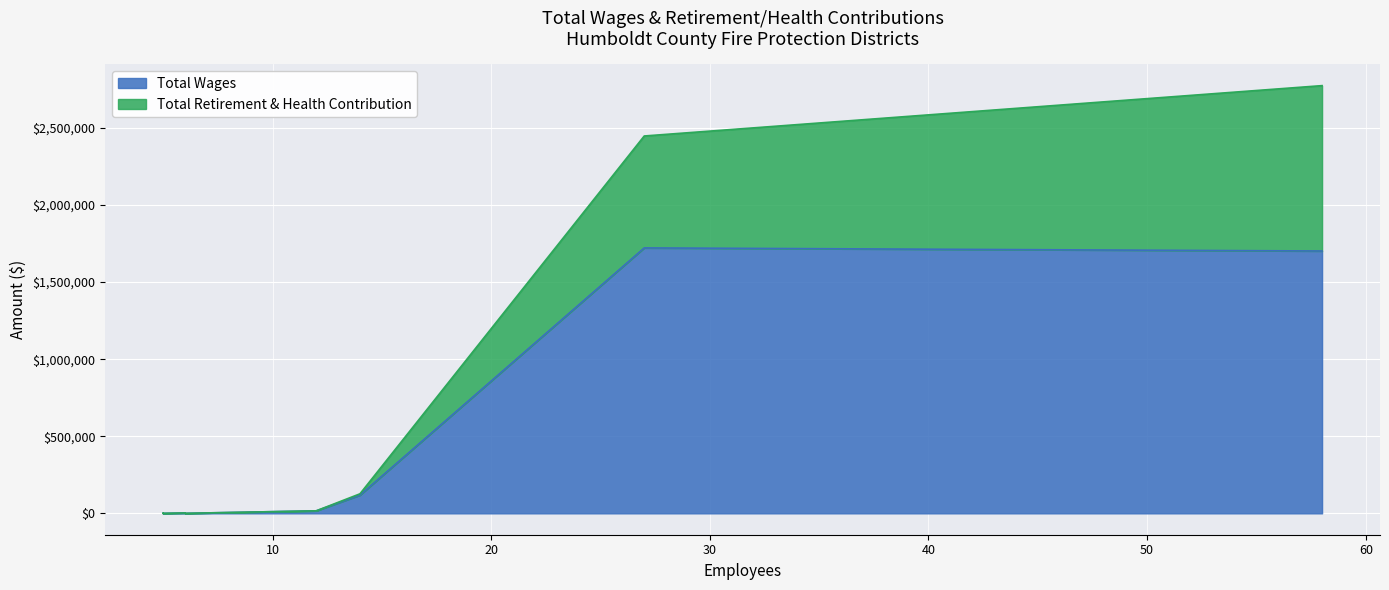

What is the maximum value shown in the chart?

1721643